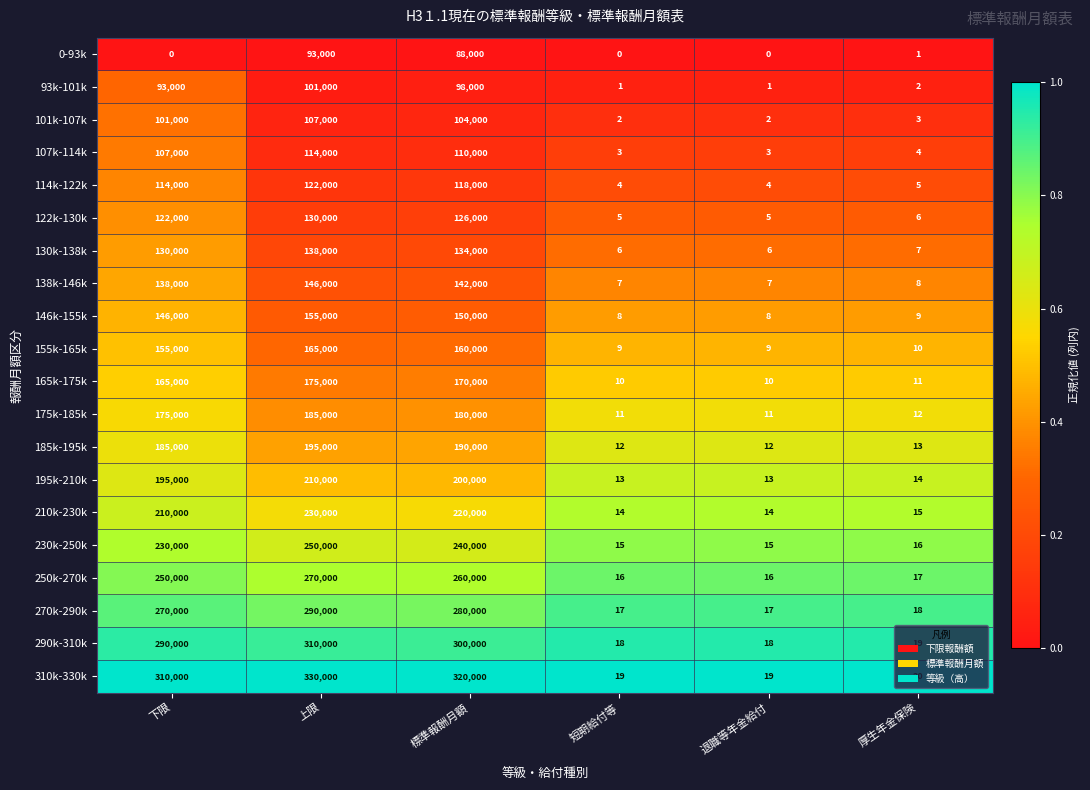

What is the sum of all 138k-146k values?

426022